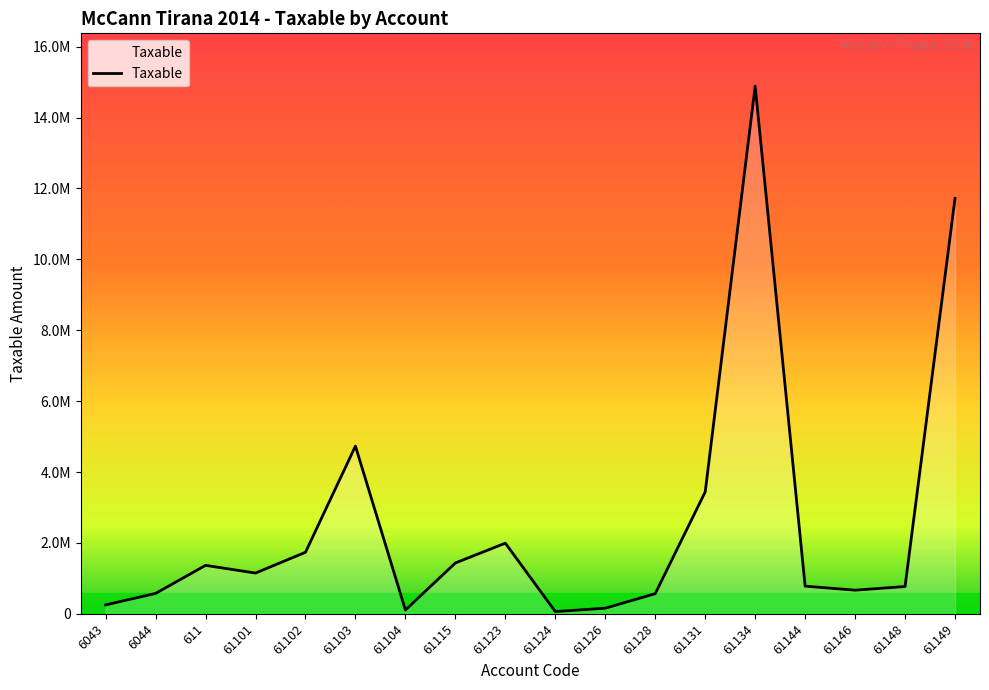

Does the chart display data point markers on the line(s)?

No